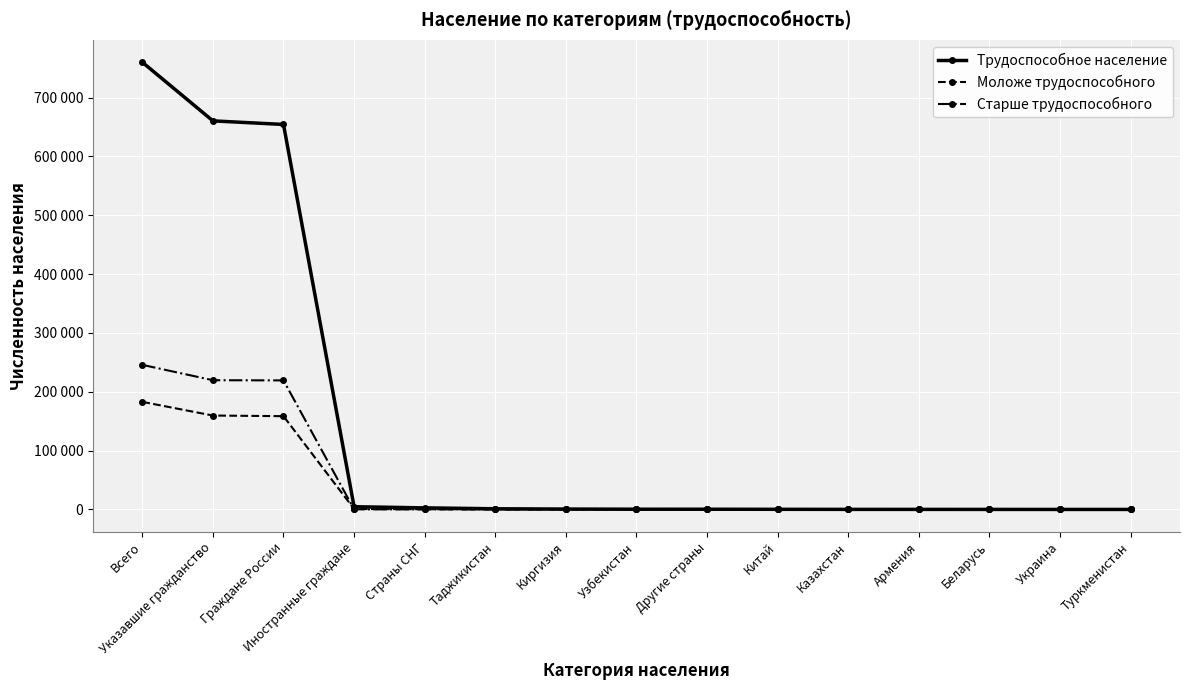

What are all the series names shown in the legend?

Трудоспособное население, Моложе трудоспособного, Старше трудоспособного